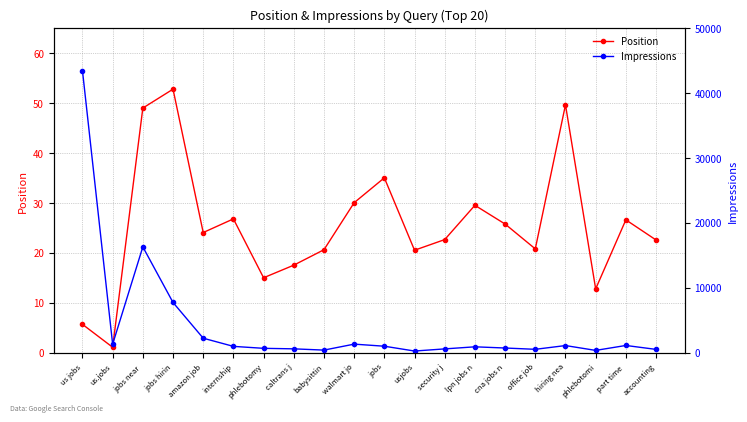

Is it true that Position equals 52.7 at jobs hirin?

True